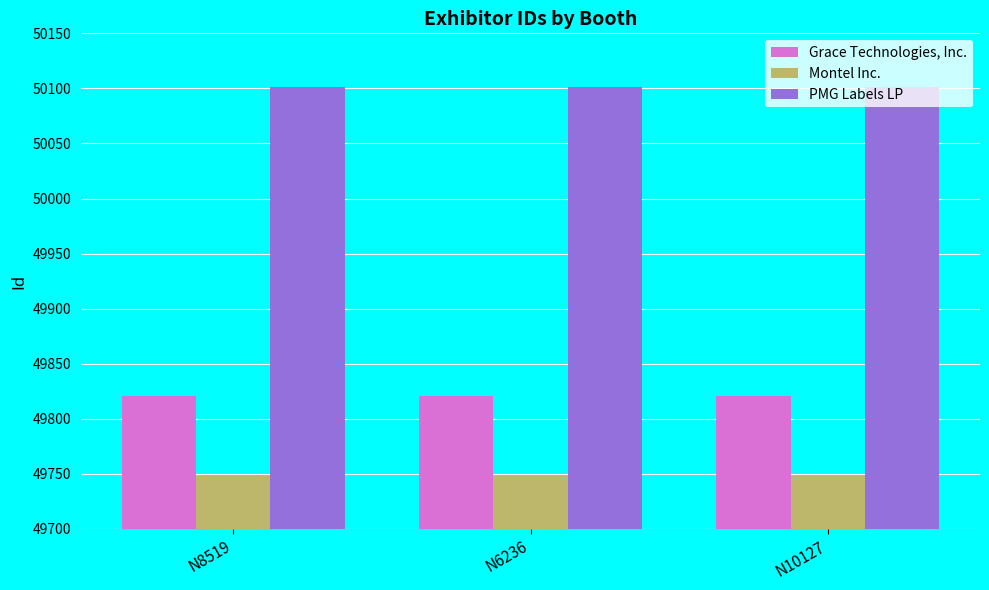

How many bars are there in each group?

3